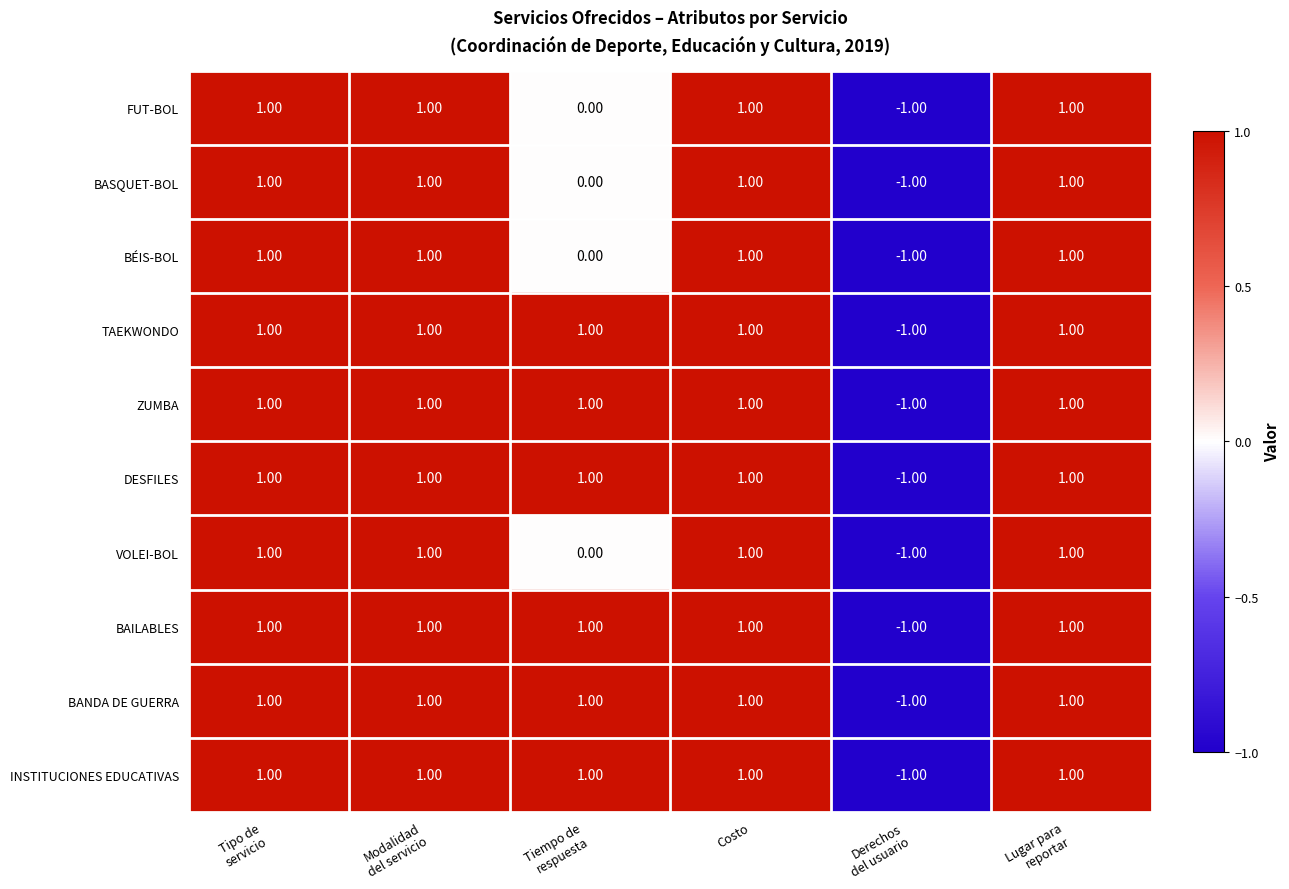

At how many categories does at least one series exceed 0?

5